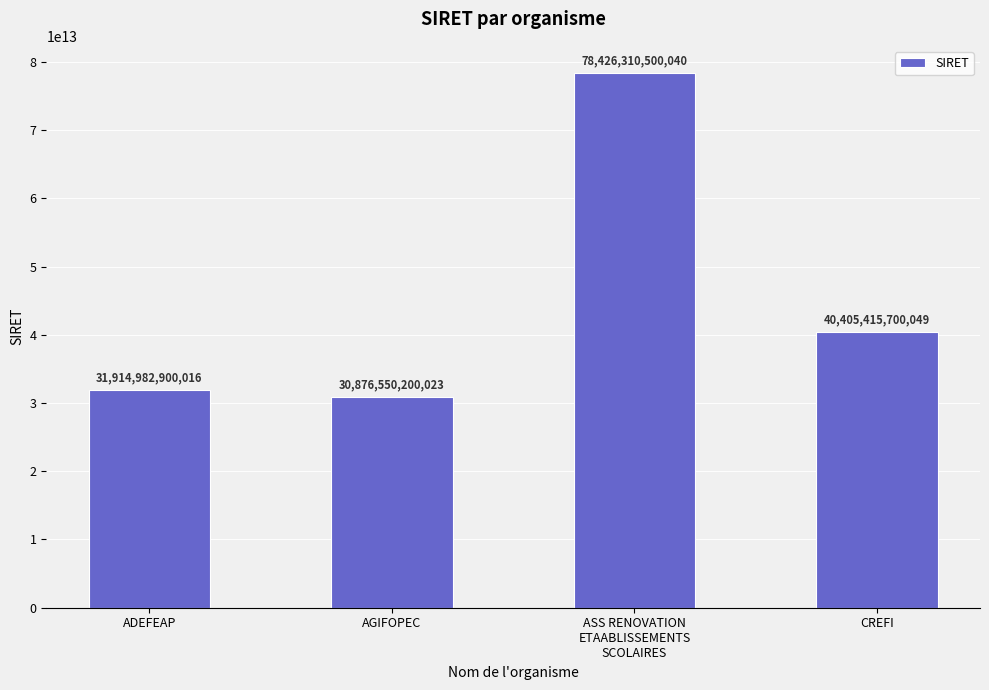

Which label corresponds to the smallest value in the chart?

AGIFOPEC